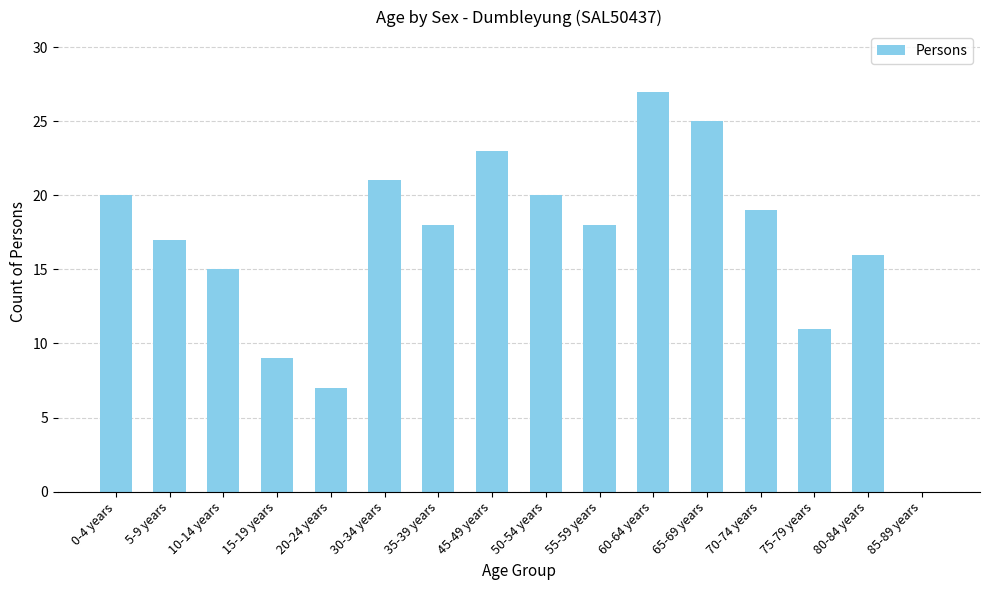

The value at 60-64 years is 36. True or false?

False